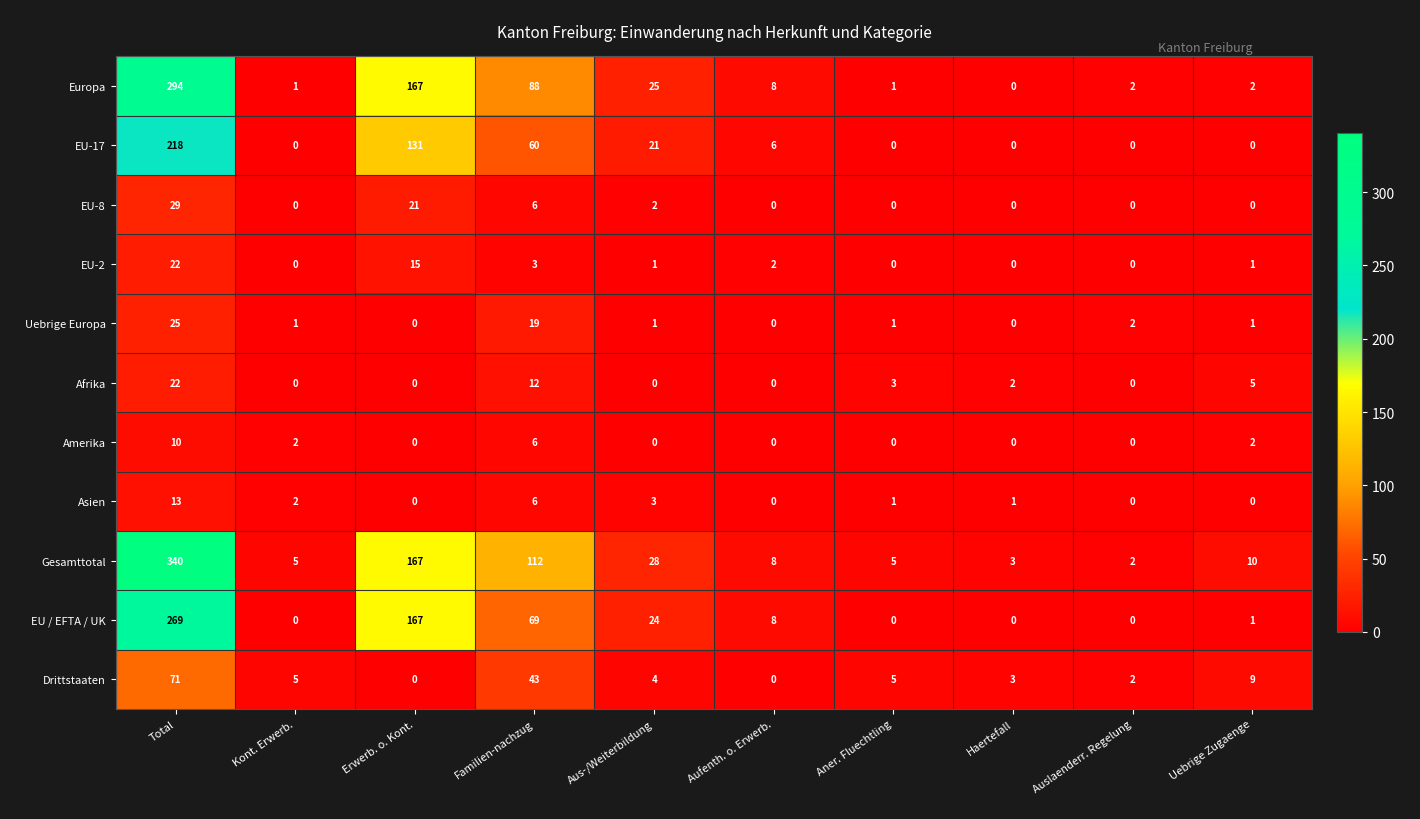

At which label does Asien first exceed 1?

Total